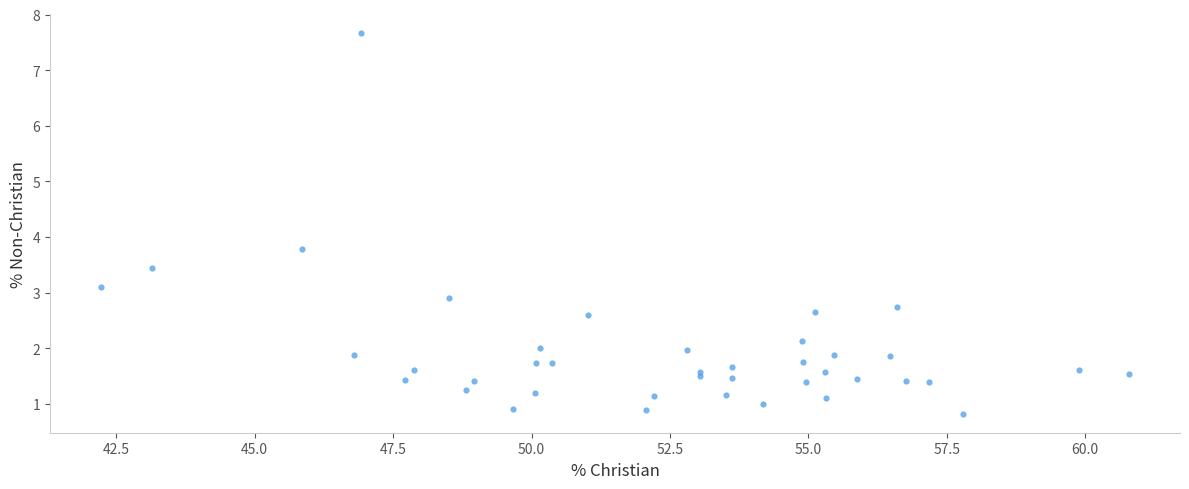

What Y value in the scatter plot is closest to 4?

3.8